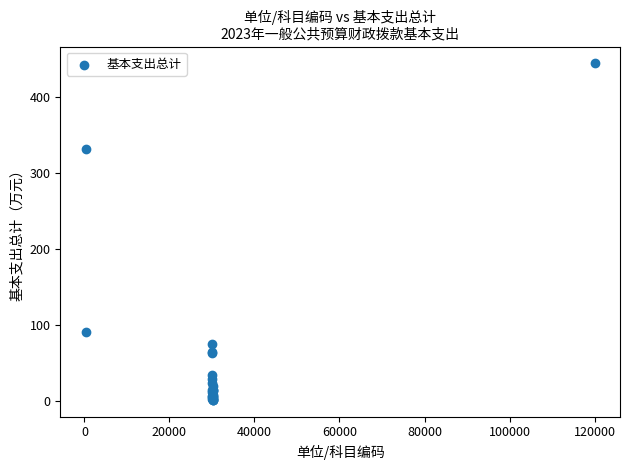

What Y value in the scatter plot is closest to 223?

332.2